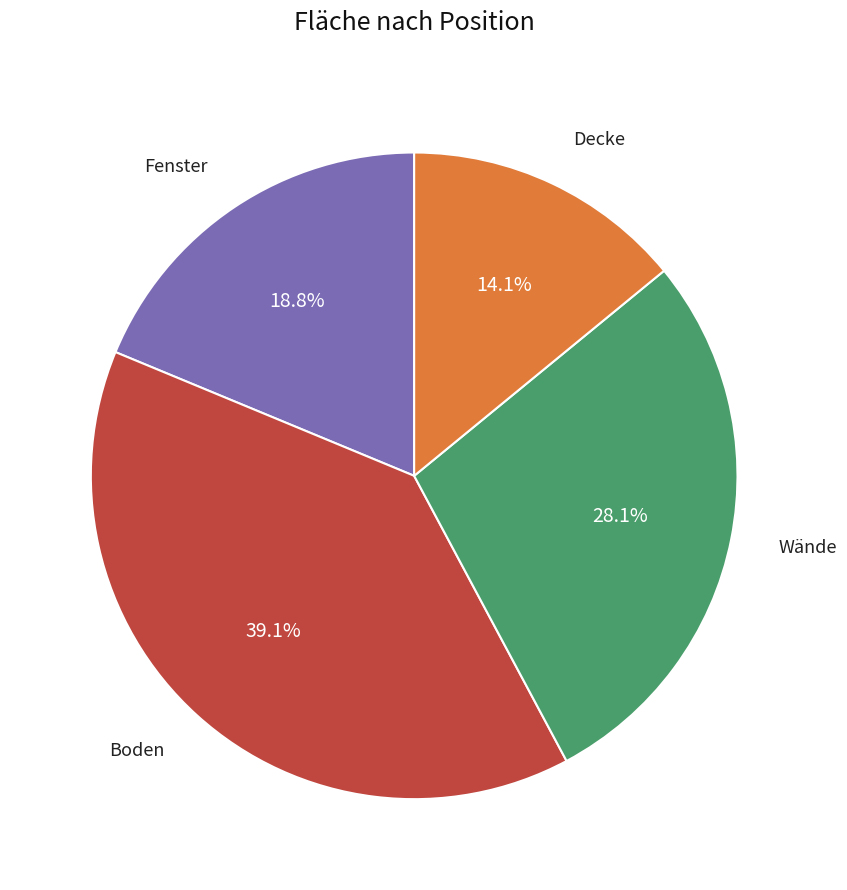

Is there a majority slice in this chart?

No